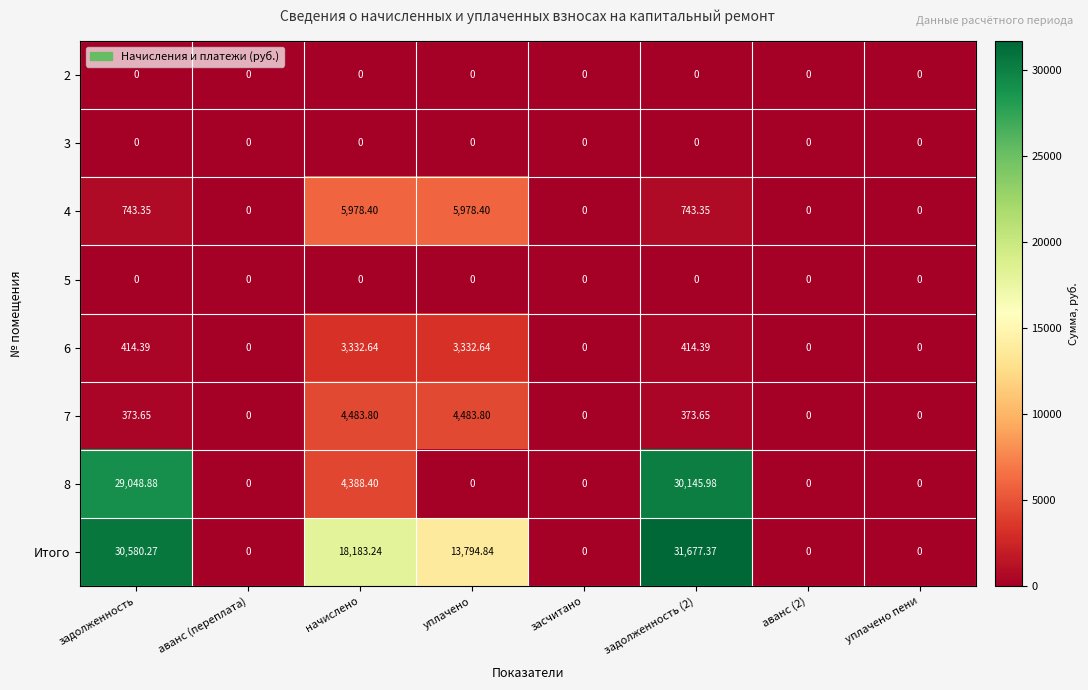

At which category is the sum across all series the highest?

задолженность (2)